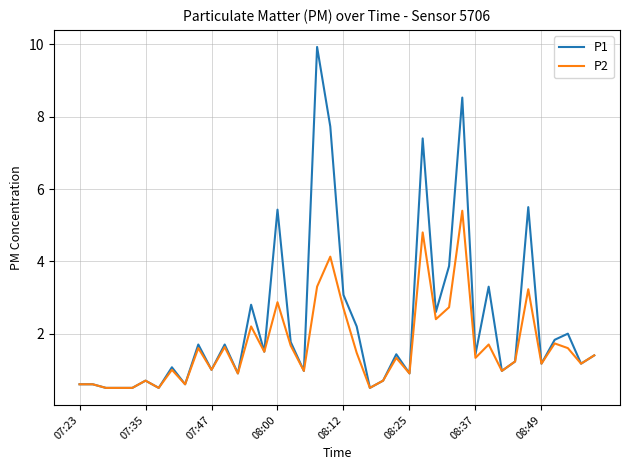

What is the greatest value displayed?

9.9